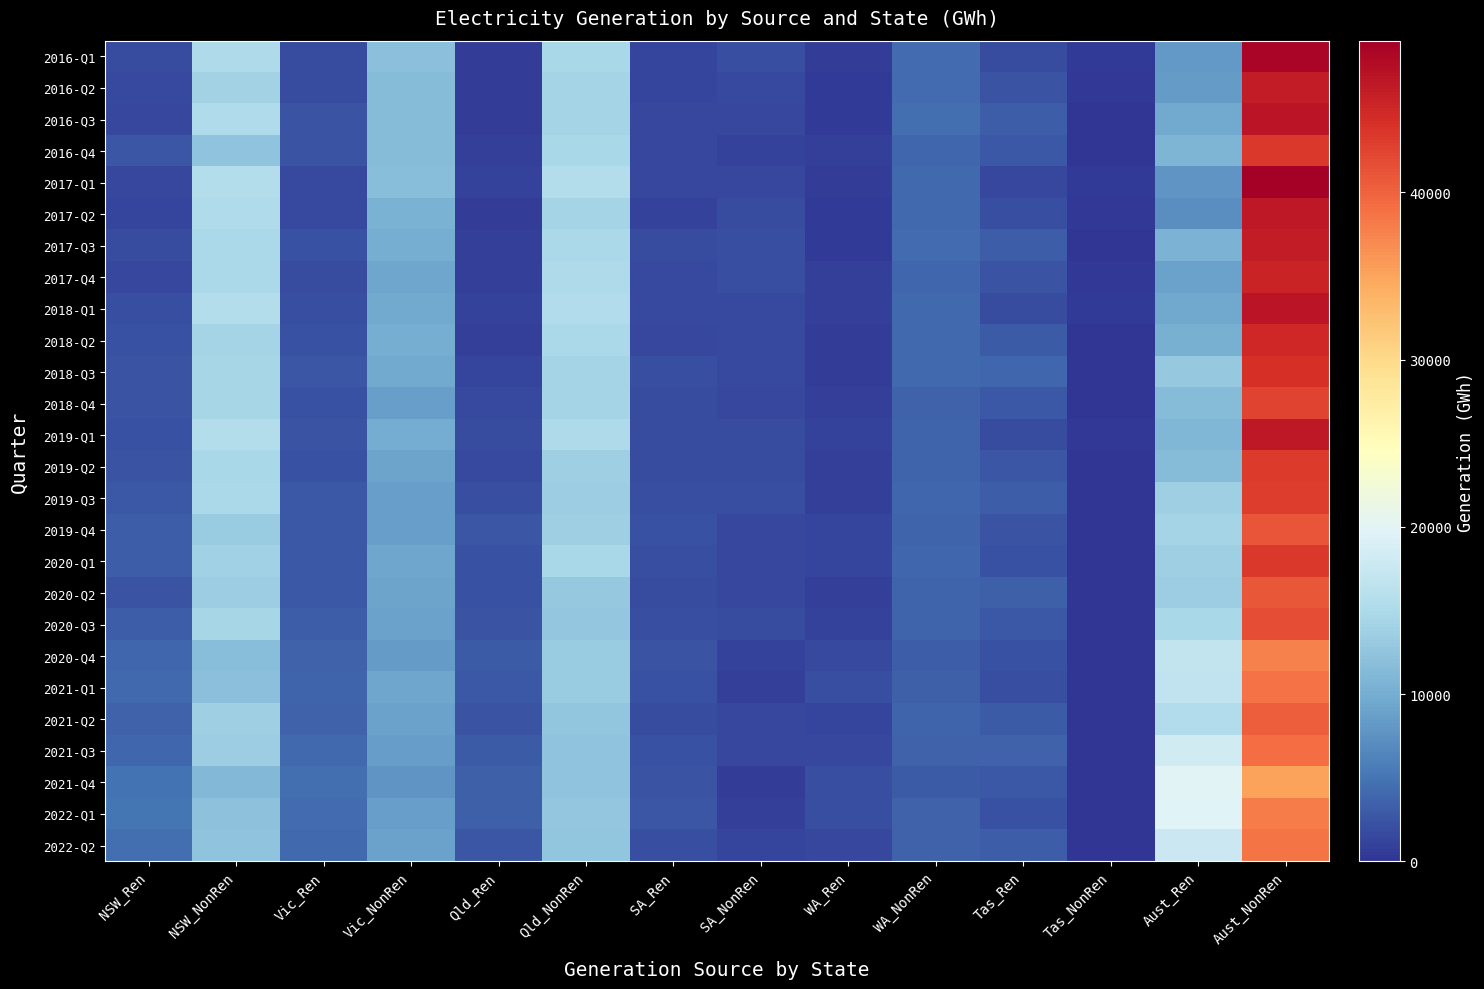

List the series in order of their peak value, lowest first.

2021-Q4, 2020-Q4, 2022-Q1, 2022-Q2, 2021-Q1, 2021-Q3, 2021-Q2, 2020-Q2, 2019-Q4, 2020-Q3, 2018-Q4, 2019-Q3, 2019-Q2, 2020-Q1, 2016-Q4, 2018-Q3, 2018-Q2, 2017-Q4, 2016-Q2, 2017-Q3, 2017-Q2, 2019-Q1, 2016-Q3, 2018-Q1, 2016-Q1, 2017-Q1